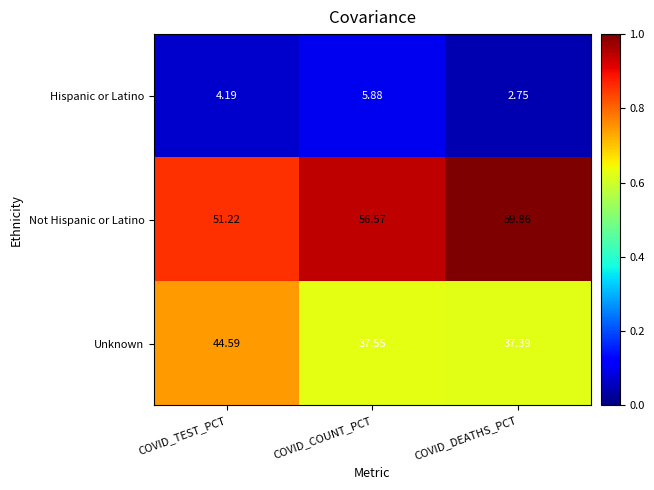

Count the number of data series in this chart.

3